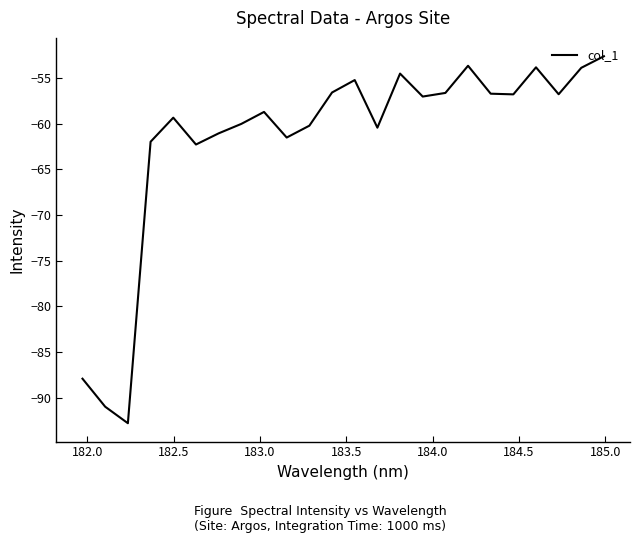

What is the smallest value displayed?

-92.8